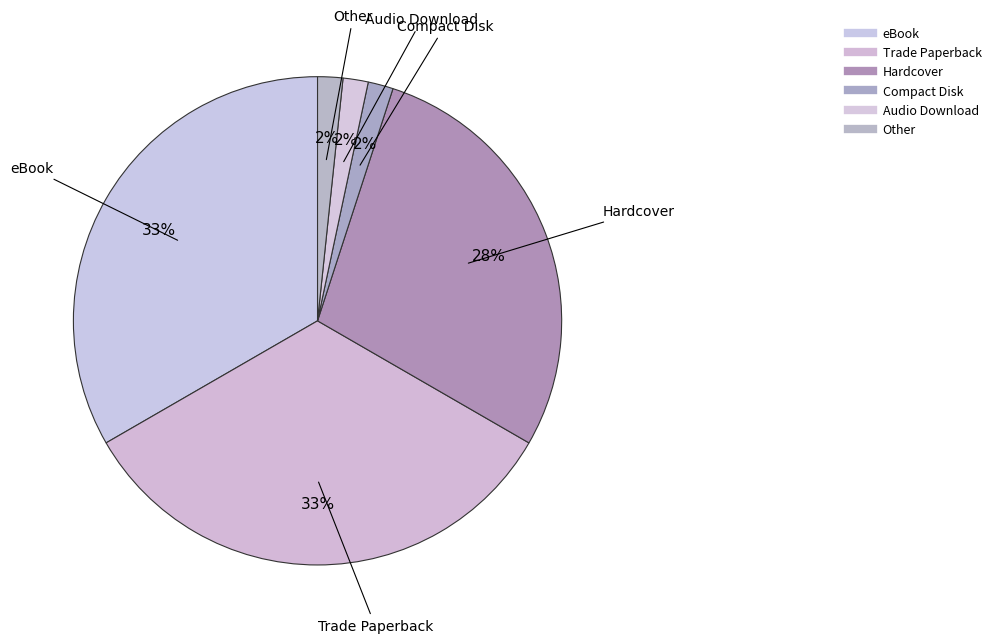

To the nearest percent, what percentage of the pie is Compact Disk?

2%